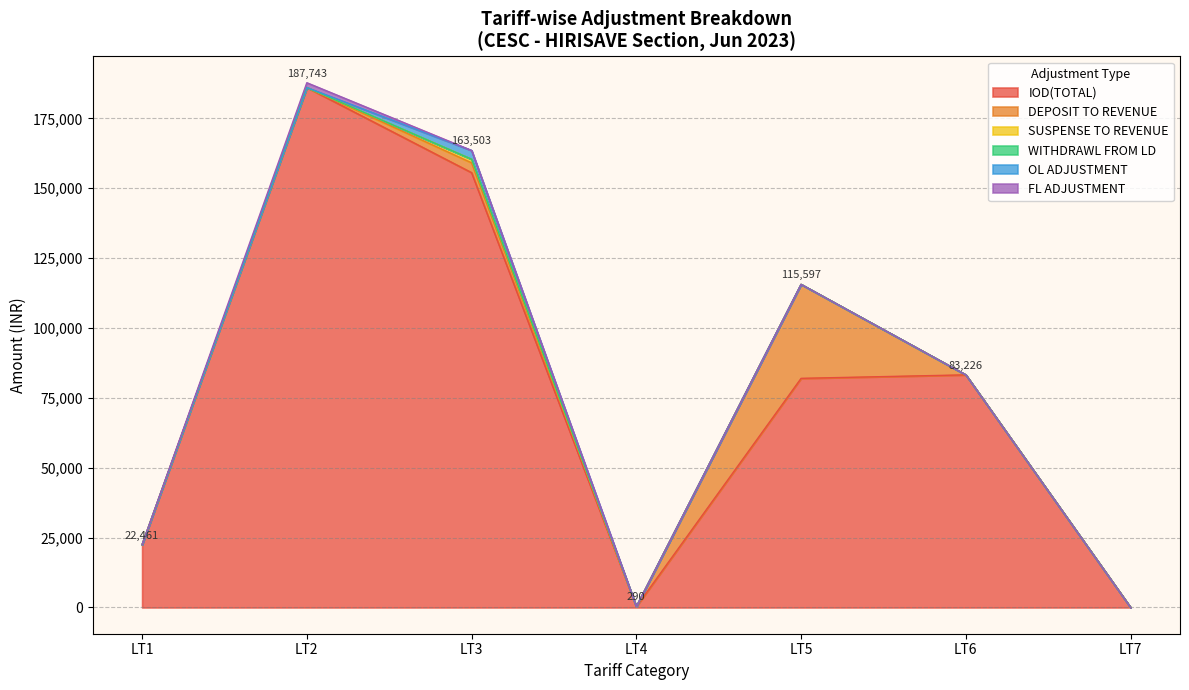

Which category has the lowest value across all series?

LT7